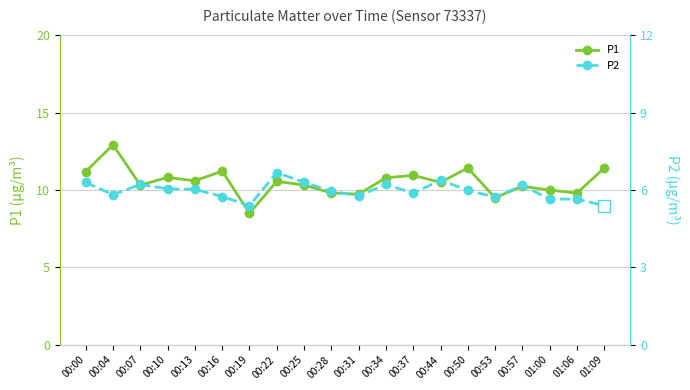

True or false: P1 has more than 1 points higher than both neighbors.

True